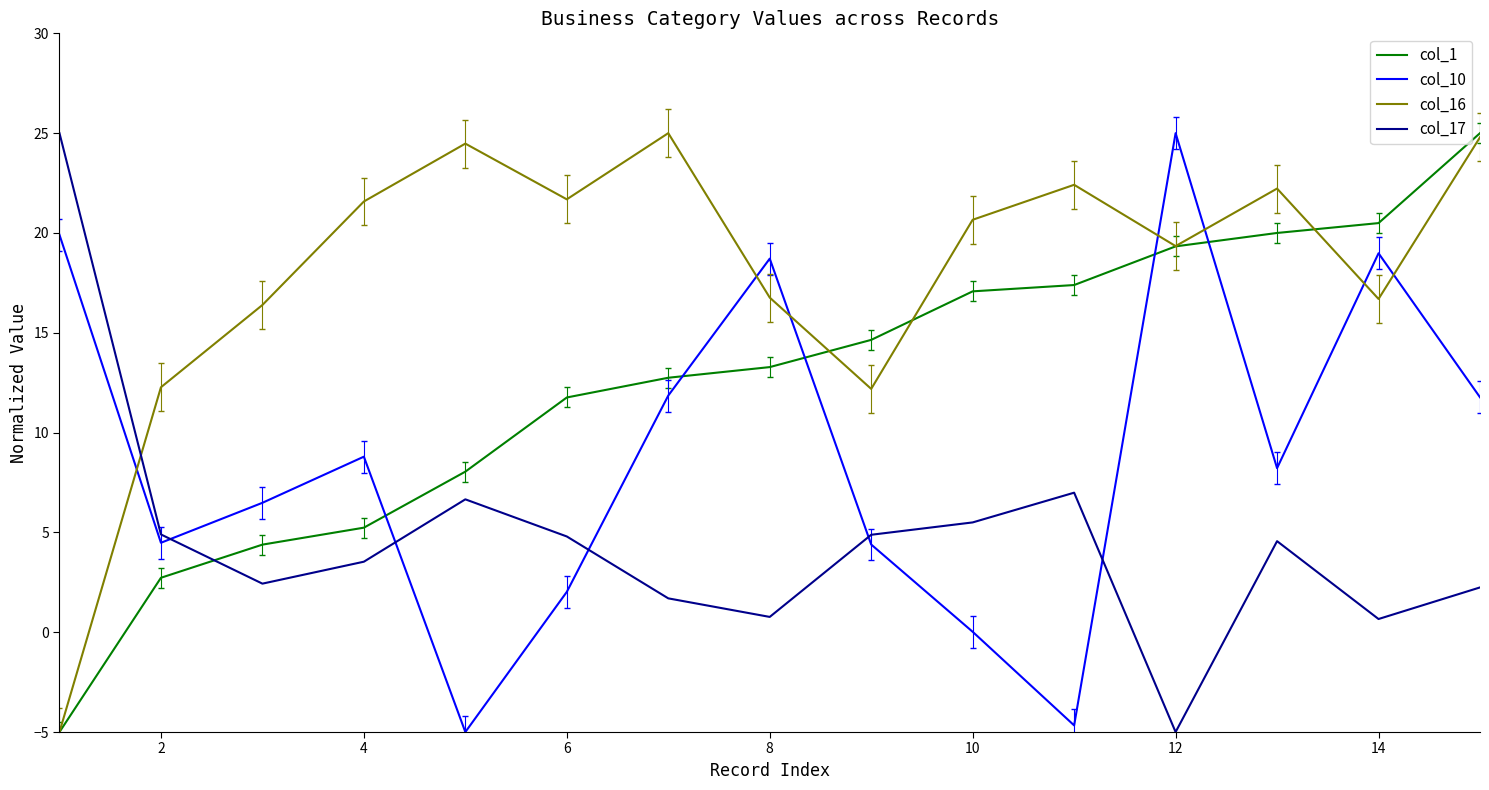

Does the chart have visible grid lines?

No